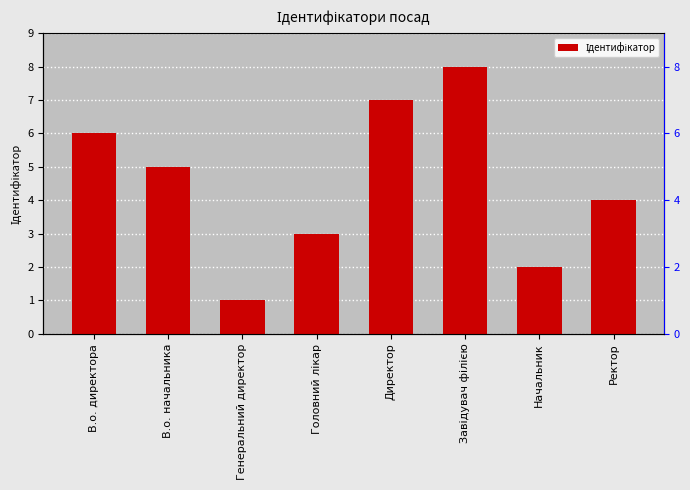

What is the difference between the maximum and minimum values?

7